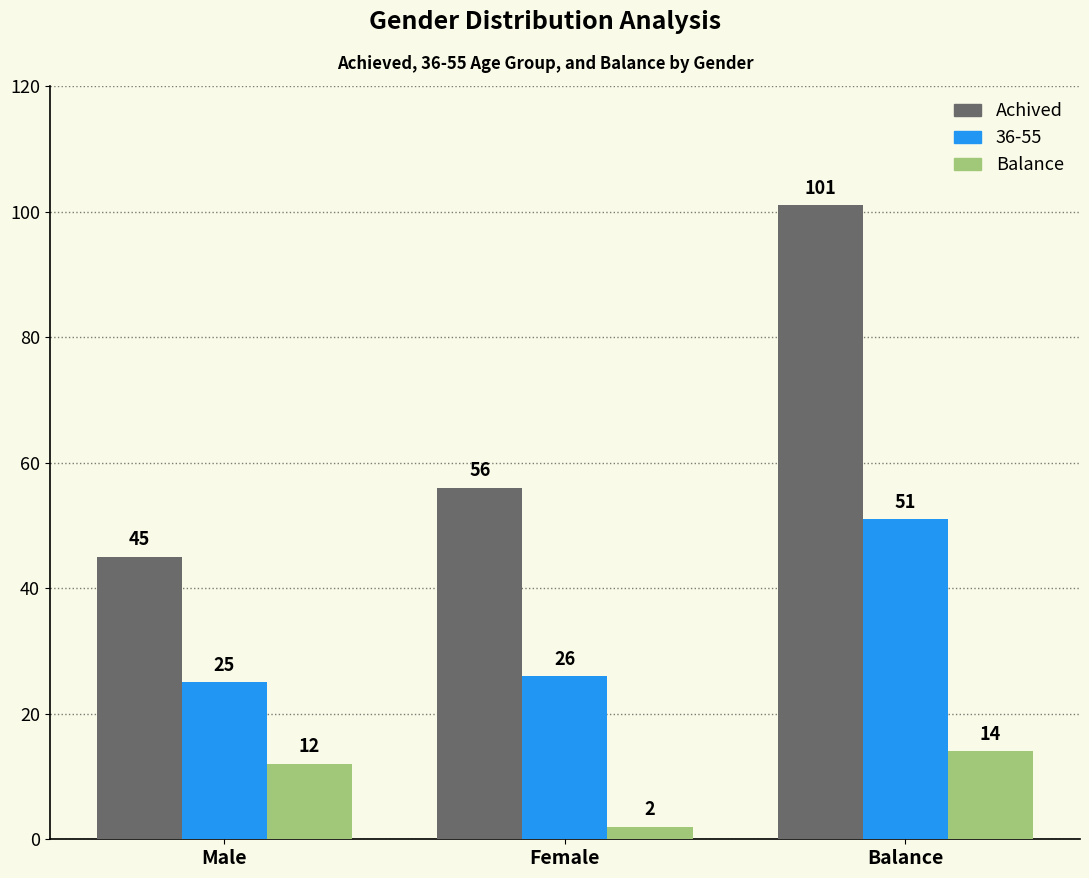

What is the average value of the Achived series?

67